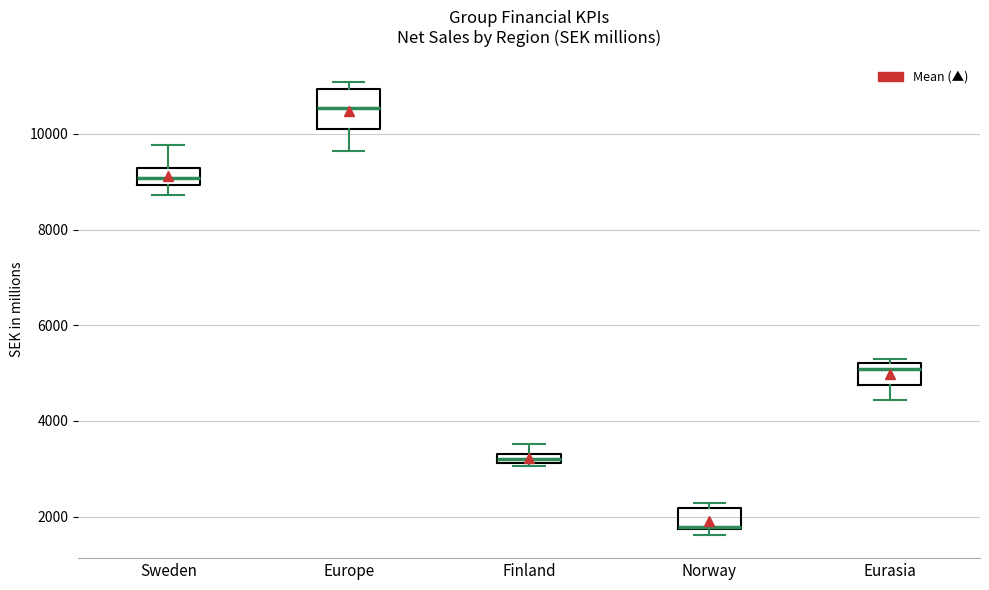

Which box is the tallest, from its lower edge to its upper edge?

Europe